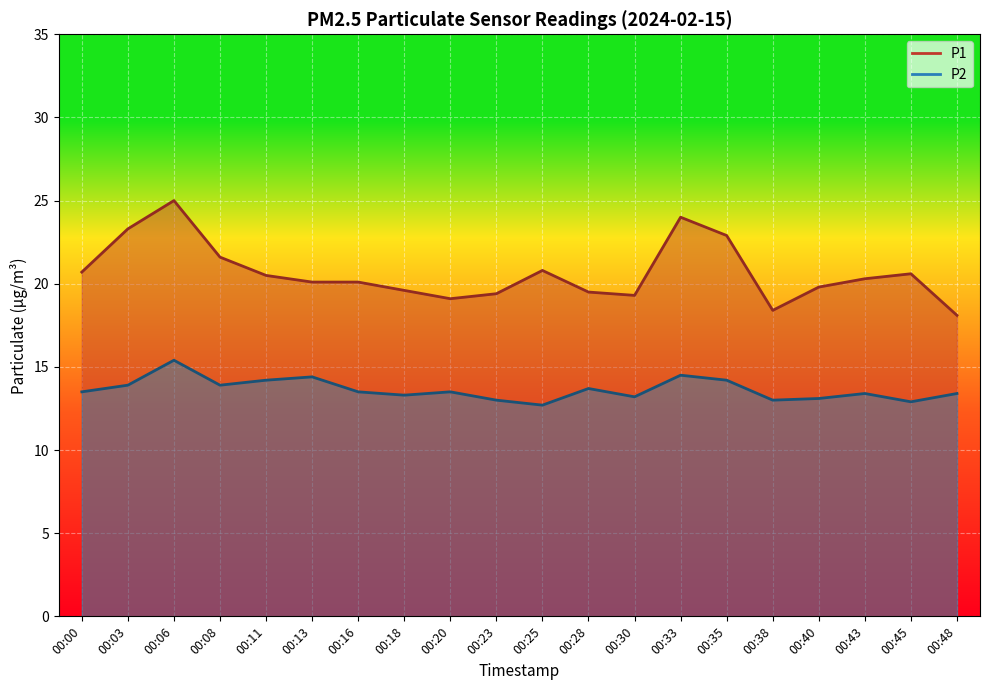

At which category does P2 reach its first local valley?

00:08